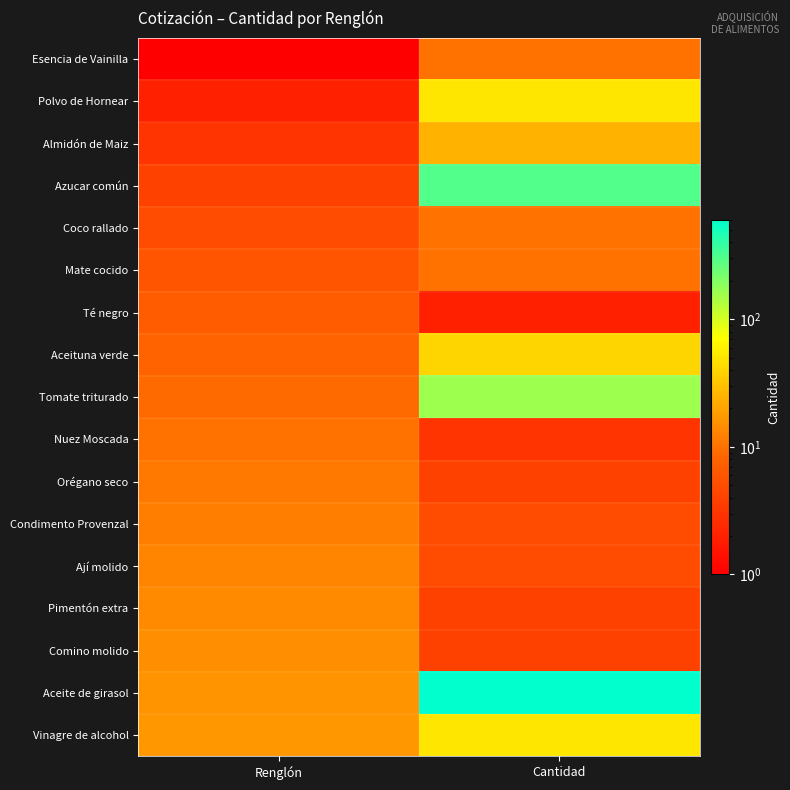

Reading left to right, list all the values displayed in this chart.

Esencia de Vainilla: Renglón=1	Cantidad=10
Polvo de Hornear: Renglón=2	Cantidad=50
Almidón de Maiz: Renglón=3	Cantidad=25
Azucar común: Renglón=4	Cantidad=300
Coco rallado: Renglón=5	Cantidad=10
Mate cocido: Renglón=6	Cantidad=10
Té negro: Renglón=7	Cantidad=2
Aceituna verde: Renglón=8	Cantidad=40
Tomate triturado: Renglón=9	Cantidad=160
Nuez Moscada: Renglón=10	Cantidad=3
Orégano seco: Renglón=11	Cantidad=4
Condimento Provenzal: Renglón=12	Cantidad=5
Ají molido: Renglón=13	Cantidad=5
Pimentón extra: Renglón=14	Cantidad=4
Comino molido: Renglón=15	Cantidad=4
Aceite de girasol: Renglón=16	Cantidad=600
Vinagre de alcohol: Renglón=17	Cantidad=50